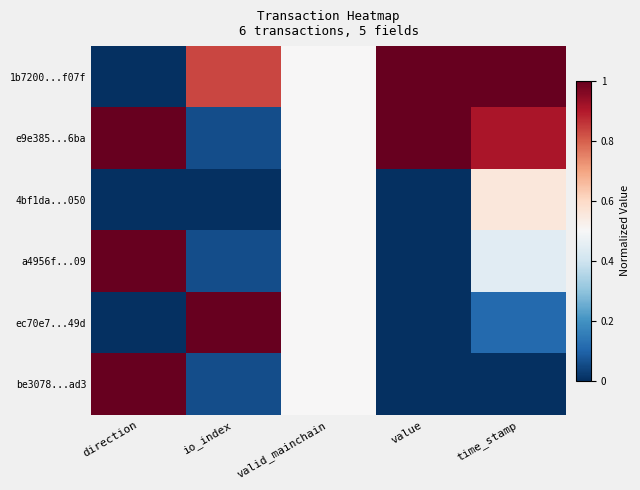

What is the total value across all series at time_stamp?

3.0